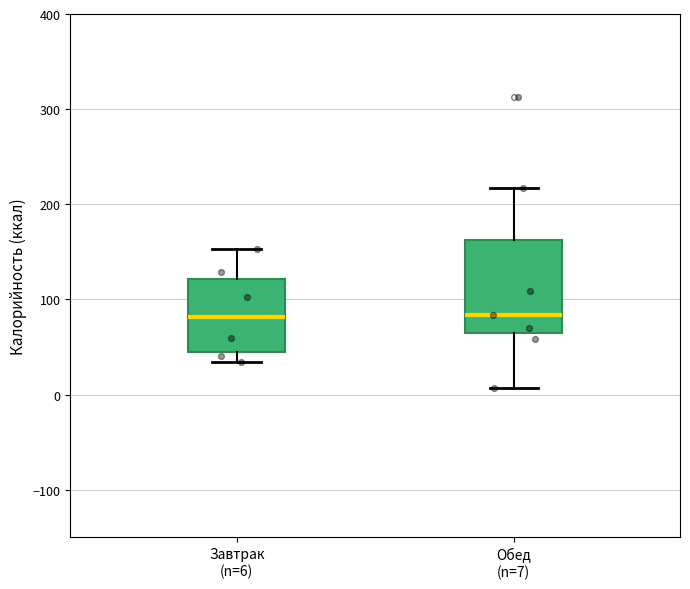

Reading left to right, read every box against the y-axis: the position of its median line, the range the box covers, and the ends of its whiskers. The values are not printed on the chart, so give them approximately, as read against the axis.

Завтрак (n=6): median 80, box 50 to 120, whiskers 30 to 150
Обед (n=7): median 80, box 60 to 160, whiskers 10 to 220